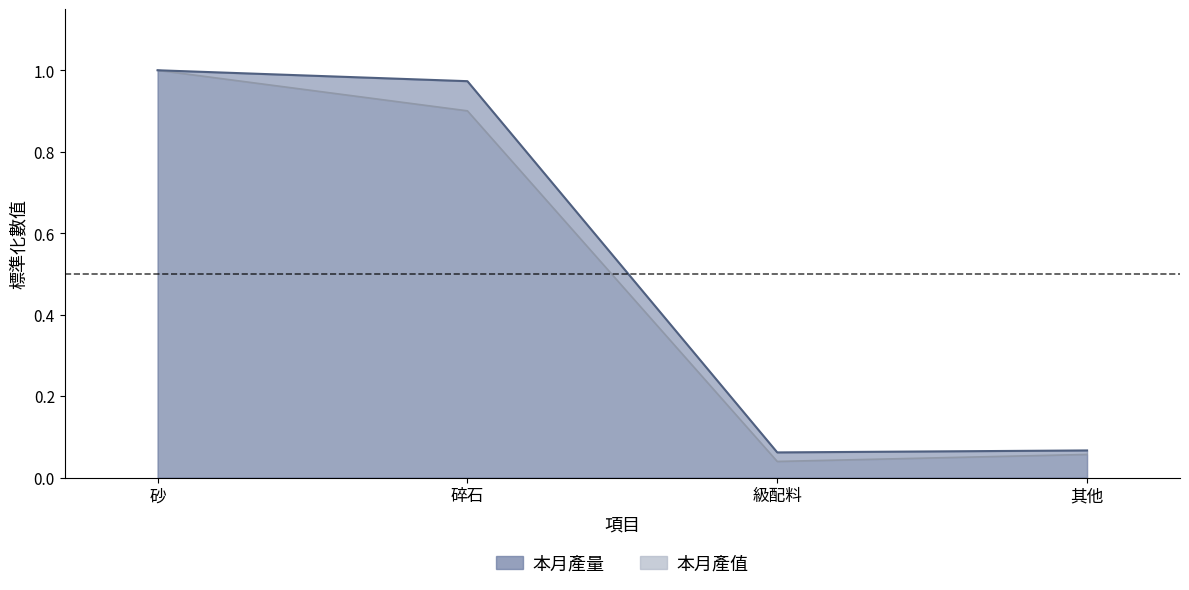

What is the value of the 本月產量 point at the 3rd from the left?

0.1